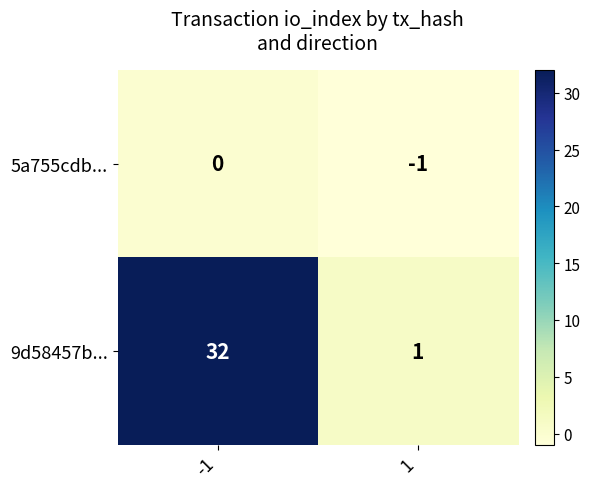

What is the total value across all series at -1?

32